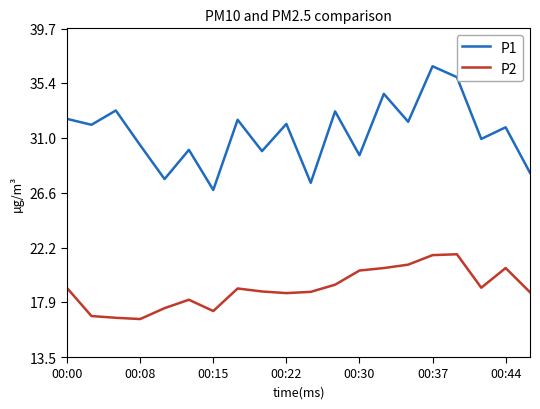

Which series has the largest range (max minus min)?

P1